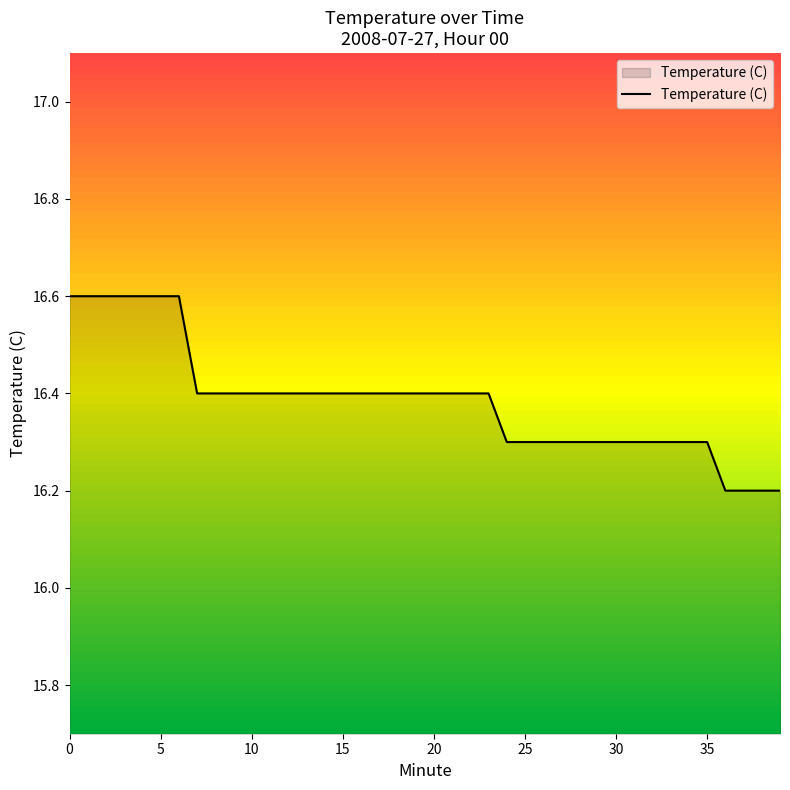

How many lines are shown in the chart?

1